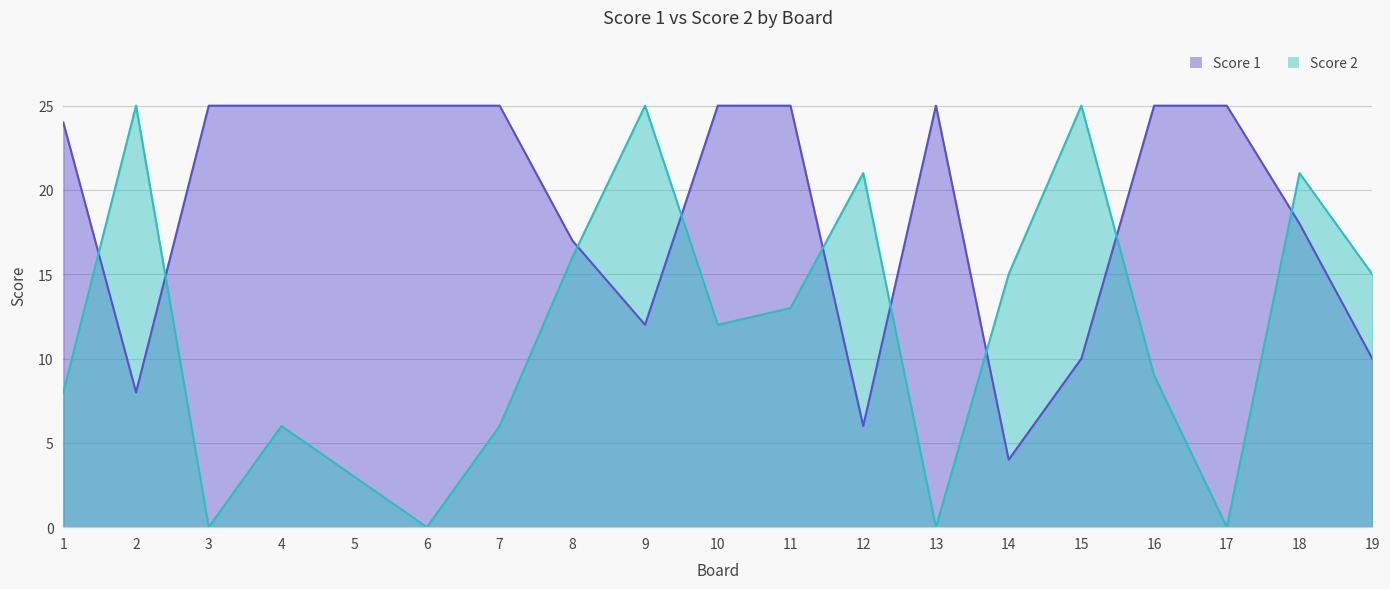

Reading left to right, transcribe all the data shown in this chart.

Score 1: 24	8	25	25	25	25	25	17	12	25	25	6	25	4	10	25	25	18	10
Score 2: 8	25	0	6	3	0	6	16	25	12	13	21	0	15	25	9	0	21	15